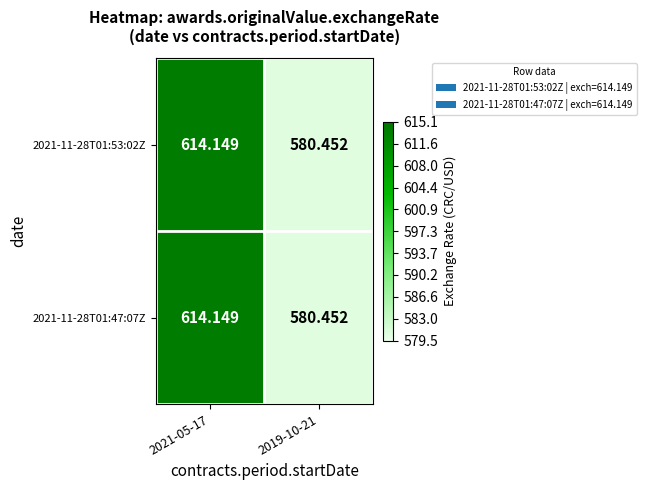

What is the total value across all series at 2021-05-17?

1228.3